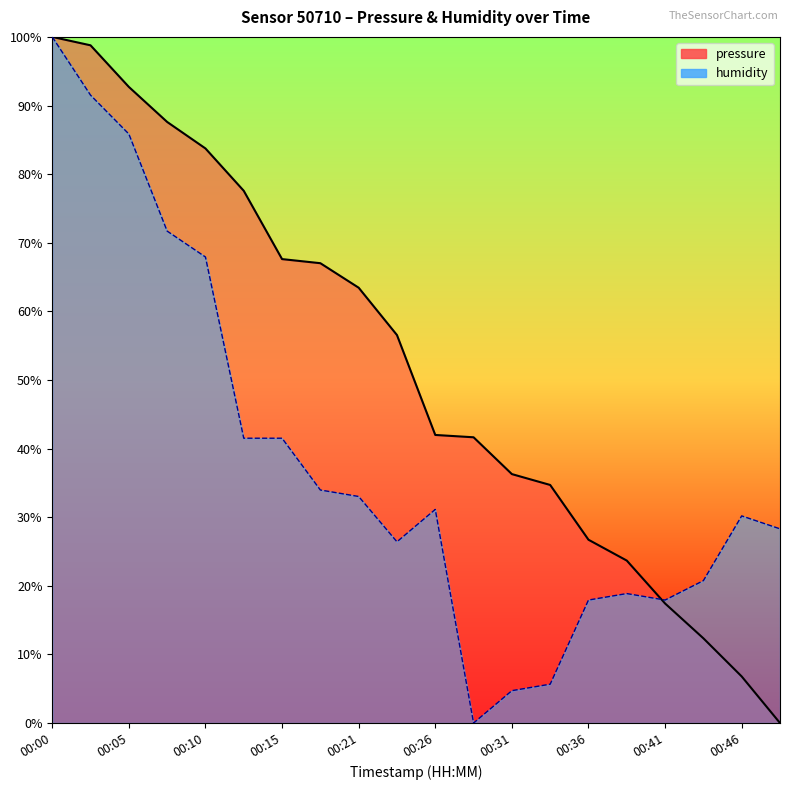

True or false: humidity and pressure cross at least once.

True